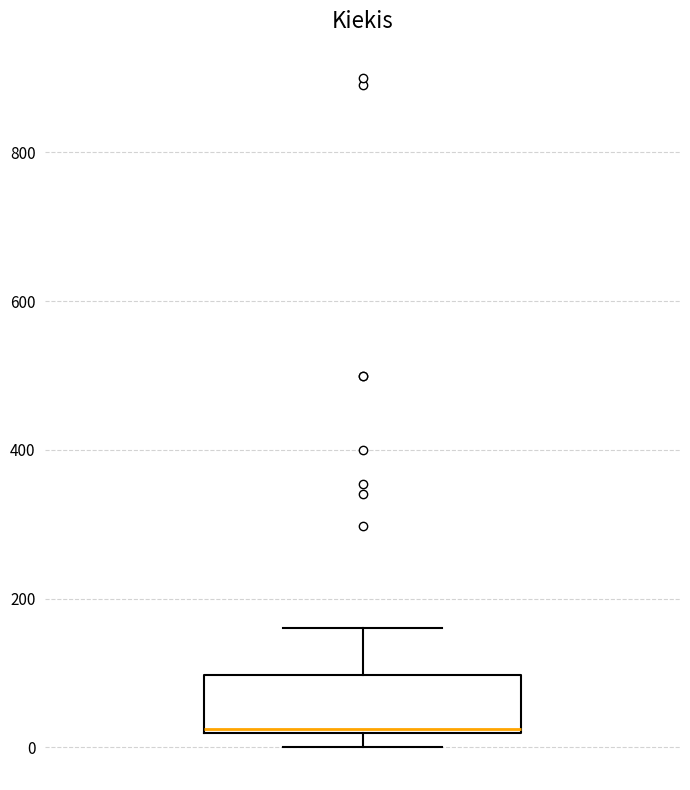

Transcribe this box plot: give where the median line is, the range the box spans, and where the two whiskers end, as read against the y-axis. The values are not printed on the chart, so give them approximately, as read against the axis.

median 20 (just above the box's lower edge), box 20 to 100, whiskers 0 to 160